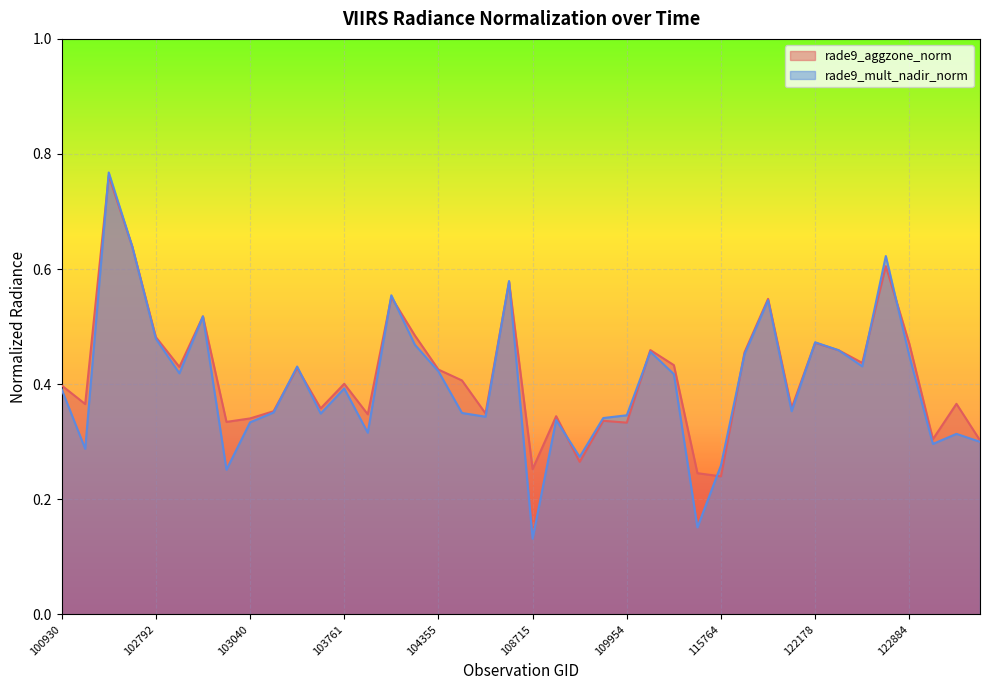

Reading left to right, what are all the values shown in this chart?

rade9_aggzone_norm: 0.4	0.4	0.8	0.6	0.5	0.4	0.5	0.3	0.3	0.4	0.4	0.4	0.4	0.3	0.6	0.5	0.4	0.4	0.3	0.6	0.3	0.3	0.3	0.3	0.3	0.5	0.4	0.2	0.2	0.5	0.5	0.4	0.5	0.5	0.4	0.6	0.5	0.3	0.4	0.3
rade9_mult_nadir_norm: 0.4	0.3	0.8	0.6	0.5	0.4	0.5	0.3	0.3	0.4	0.4	0.3	0.4	0.3	0.6	0.5	0.4	0.3	0.3	0.6	0.1	0.3	0.3	0.3	0.3	0.5	0.4	0.2	0.3	0.5	0.5	0.4	0.5	0.5	0.4	0.6	0.4	0.3	0.3	0.3